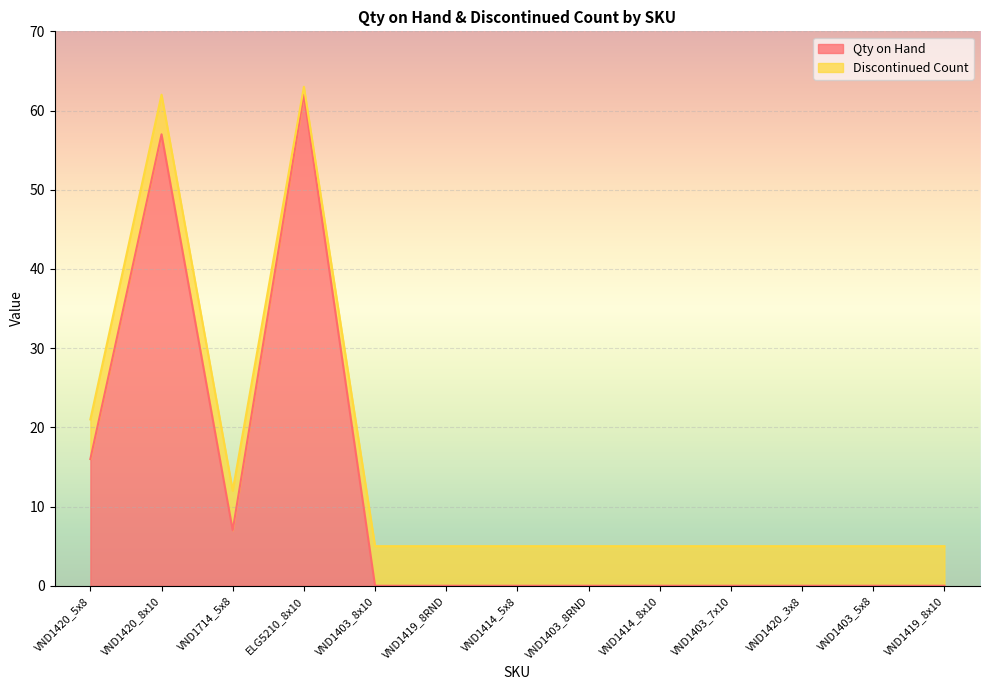

How many positive values are there?

4